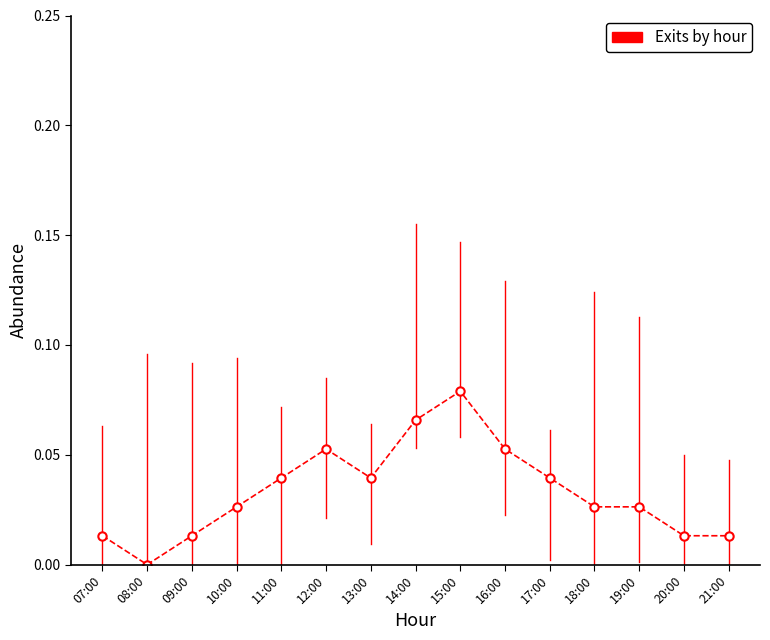

How many series are shown in this chart?

1